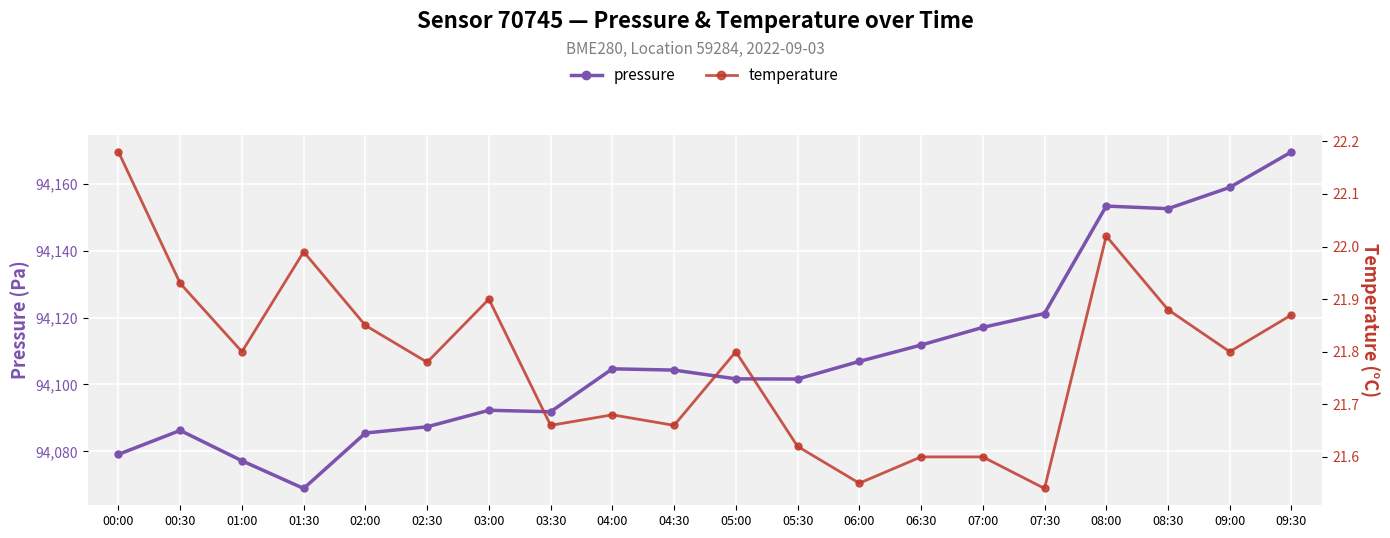

At which category does temperature reach its first local valley?

01:00